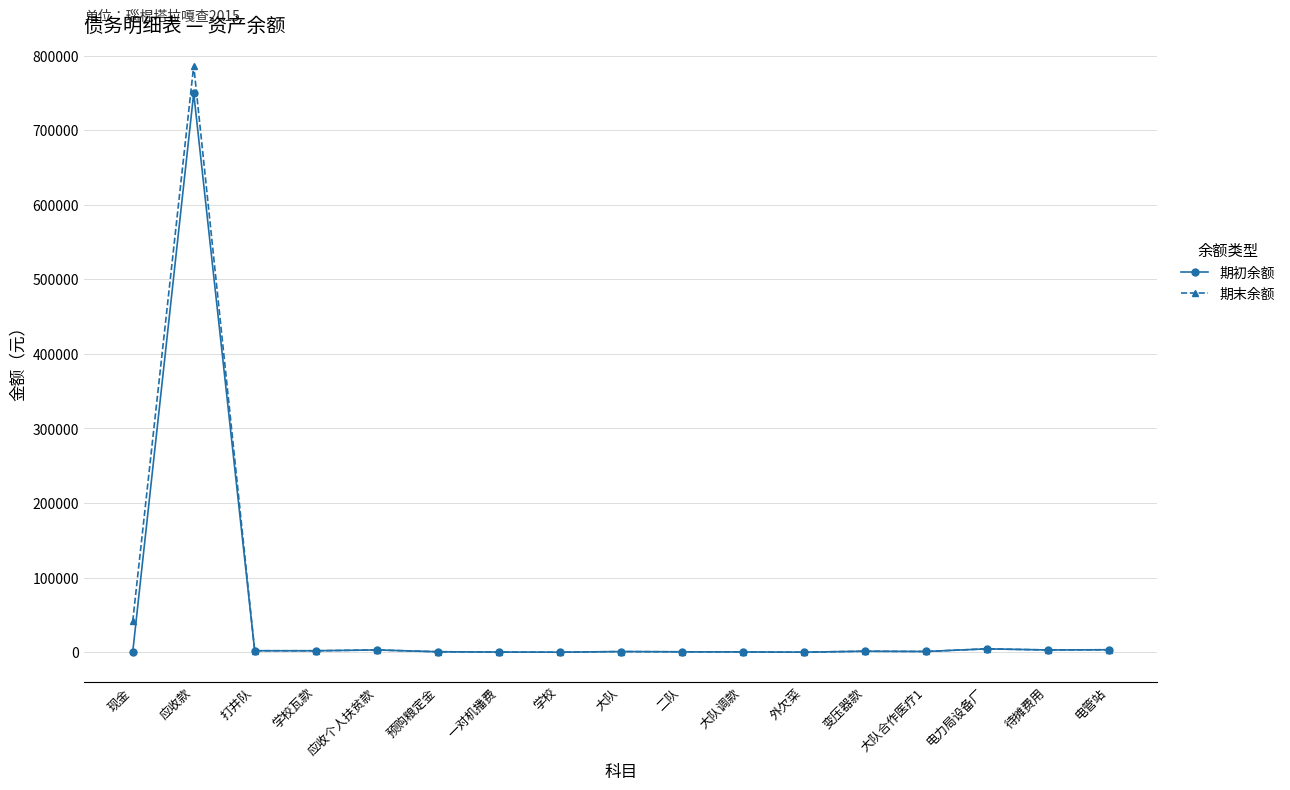

At which category does 期初余额 reach its first local peak?

应收款